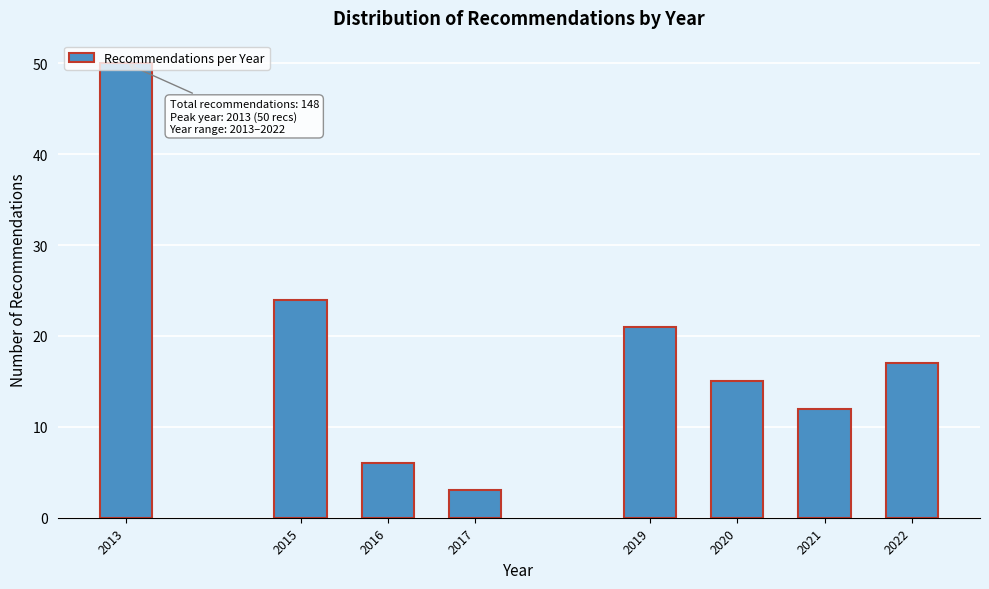

Is it true that the value at 2020 is 7?

False